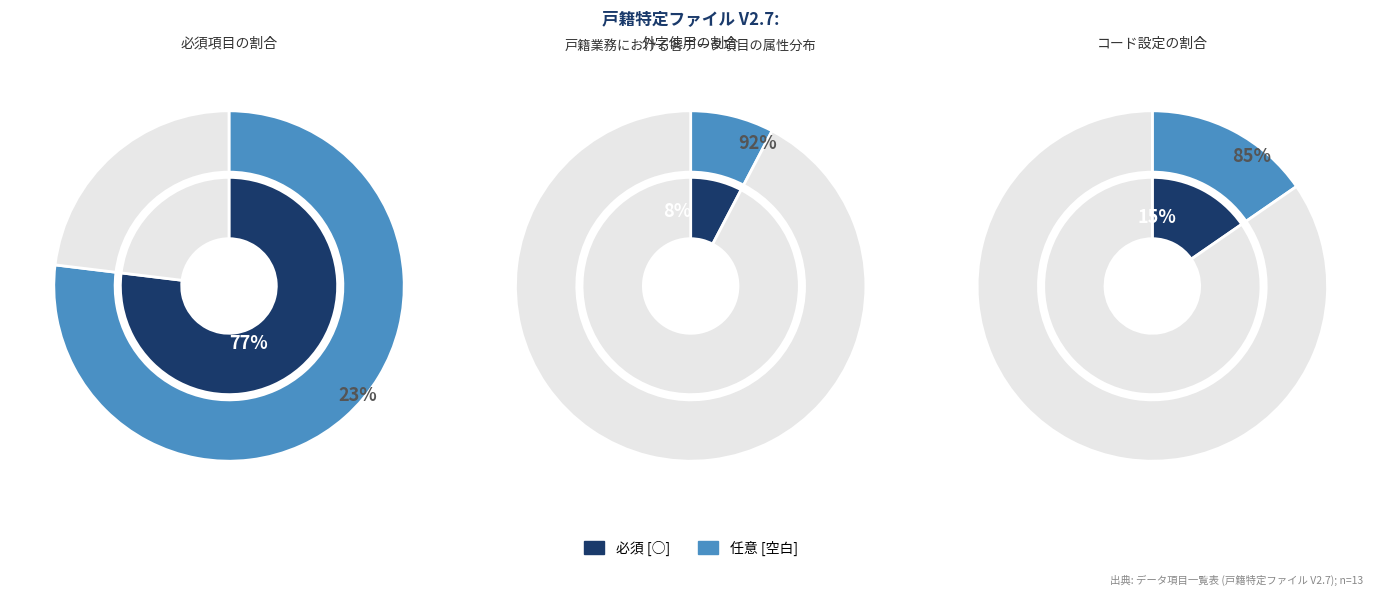

Between ○ and 空白, which series saw the biggest shift?

外字使用